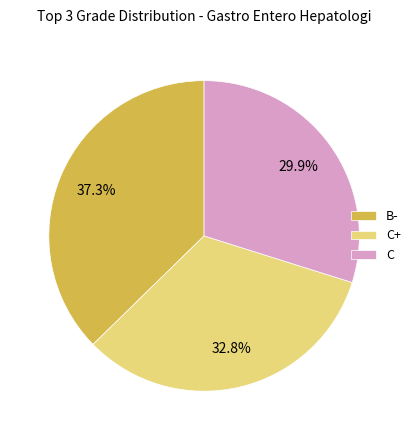

What percentage do C+ and C together represent?

62.7%